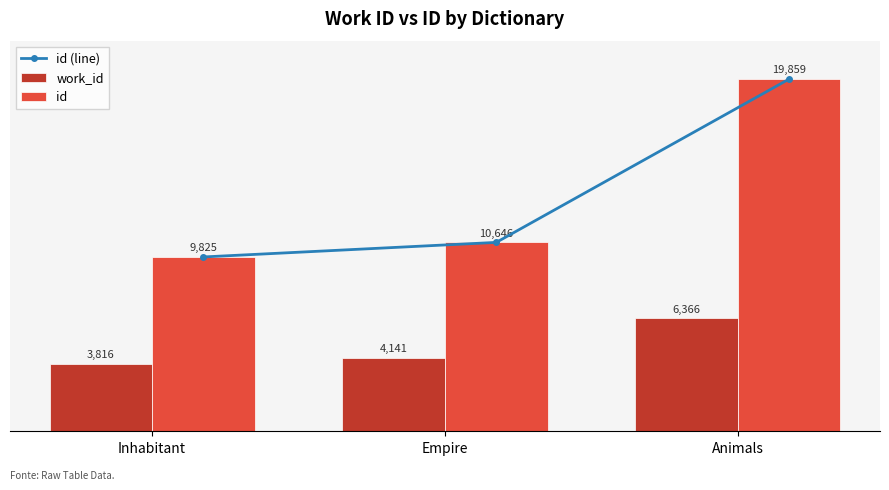

What is the approximate value of work_id at Inhabitant?

3816